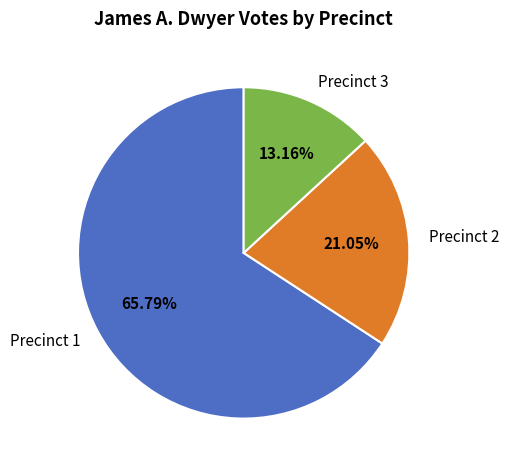

How many slices are in this pie chart?

3